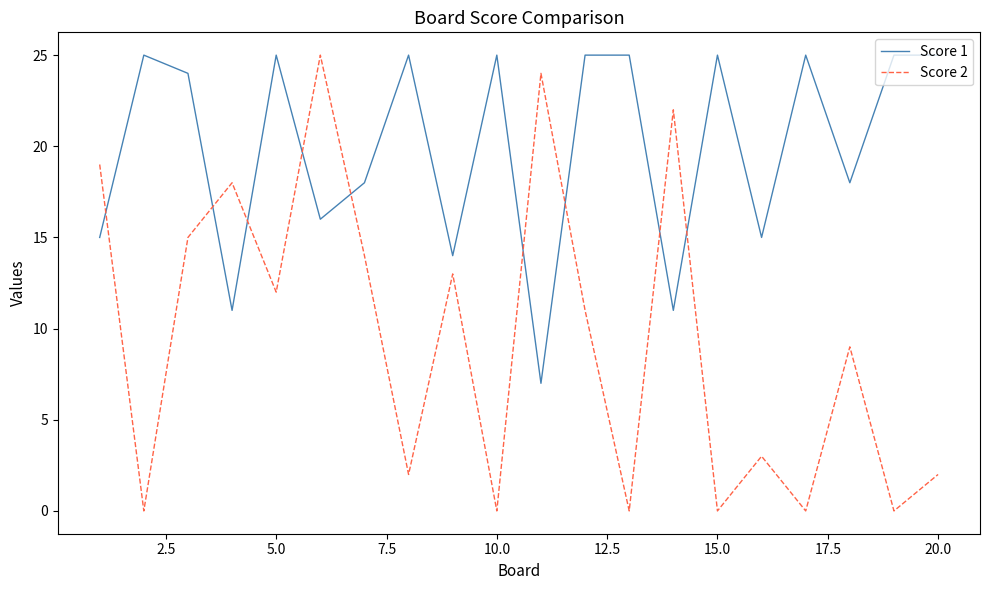

True or false: Score 1 and Score 2 intersect in this chart.

True